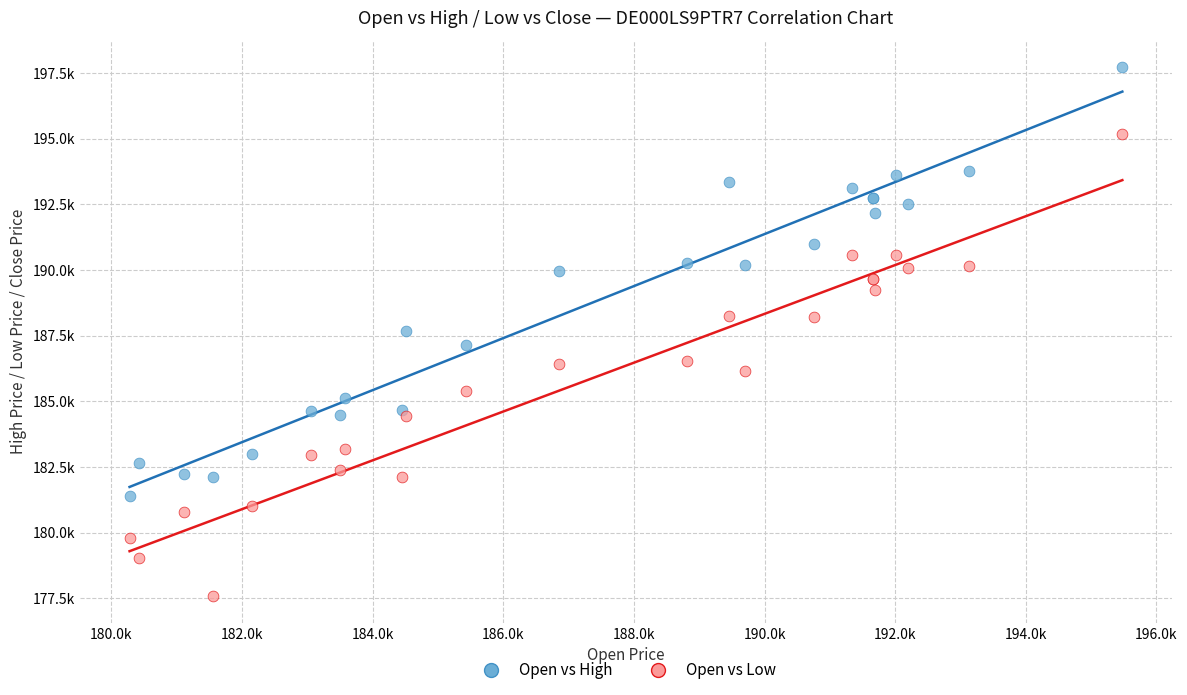

Which series reaches the maximum Y coordinate?

Open vs High